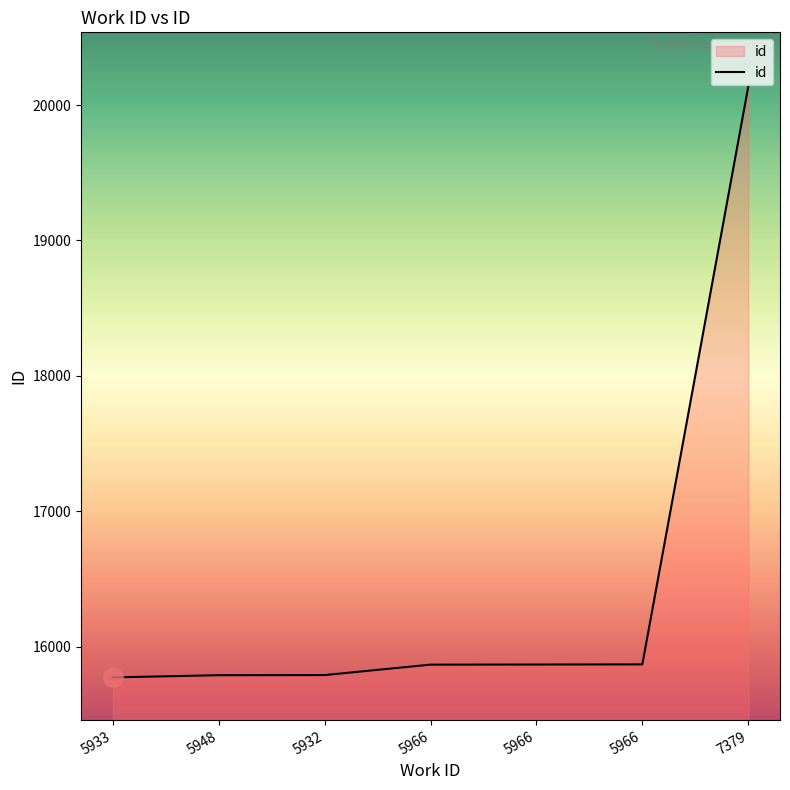

At which category does the chart reach its minimum across all series?

5933